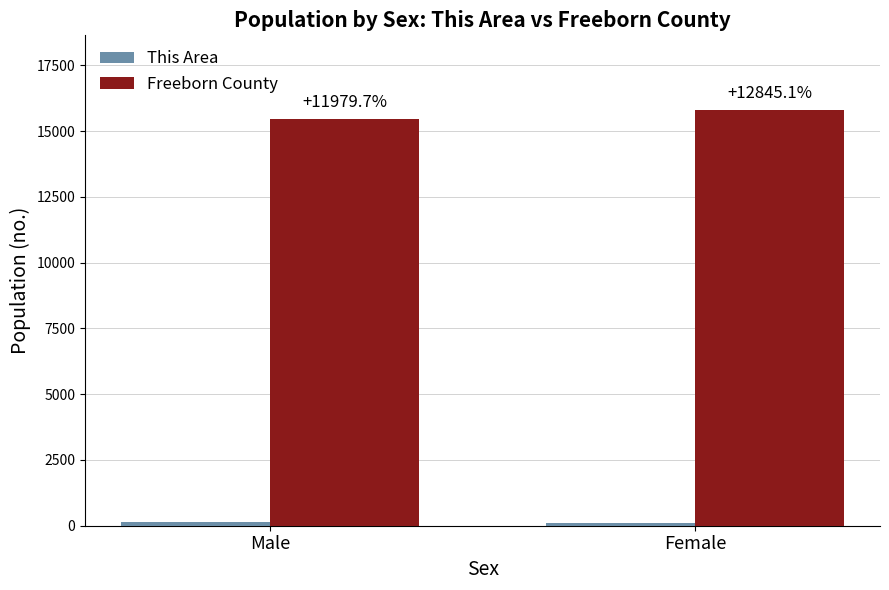

What is the sum of all Freeborn County values?

31255